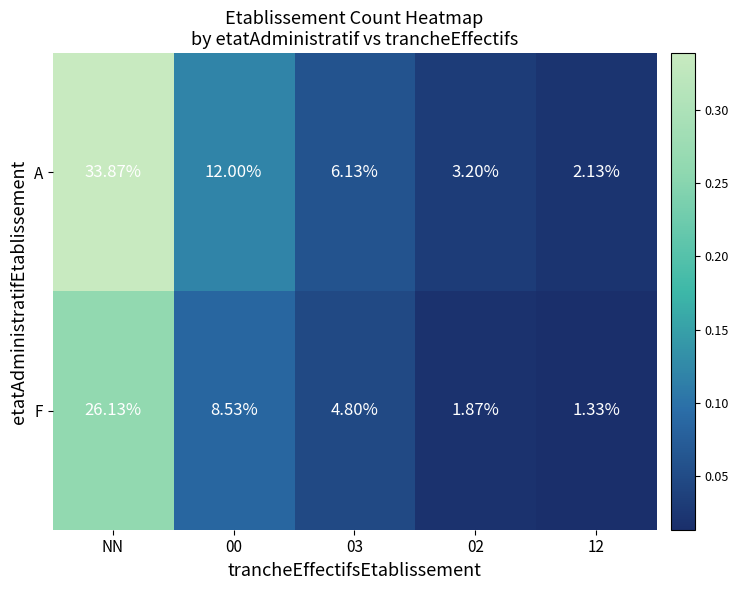

At which category is the sum across all series the highest?

NN